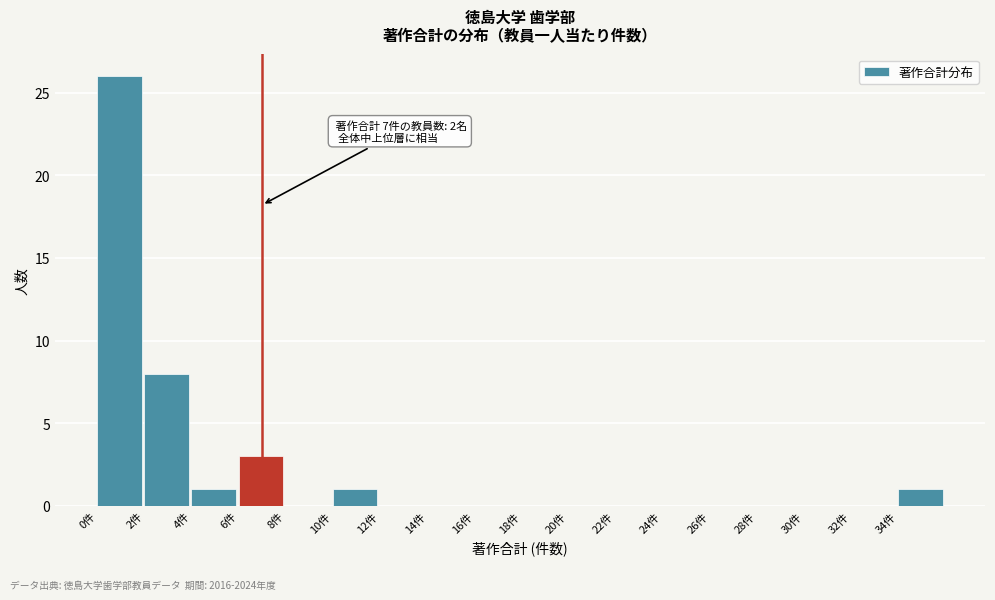

Which range on the x-axis has the tallest bar?

0 to 2